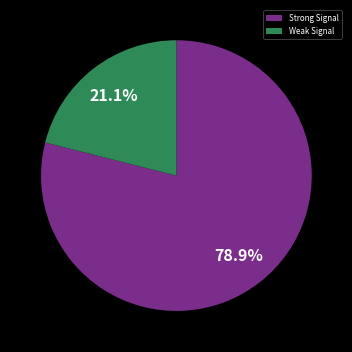

To the nearest percent, what is the average slice percentage?

50%